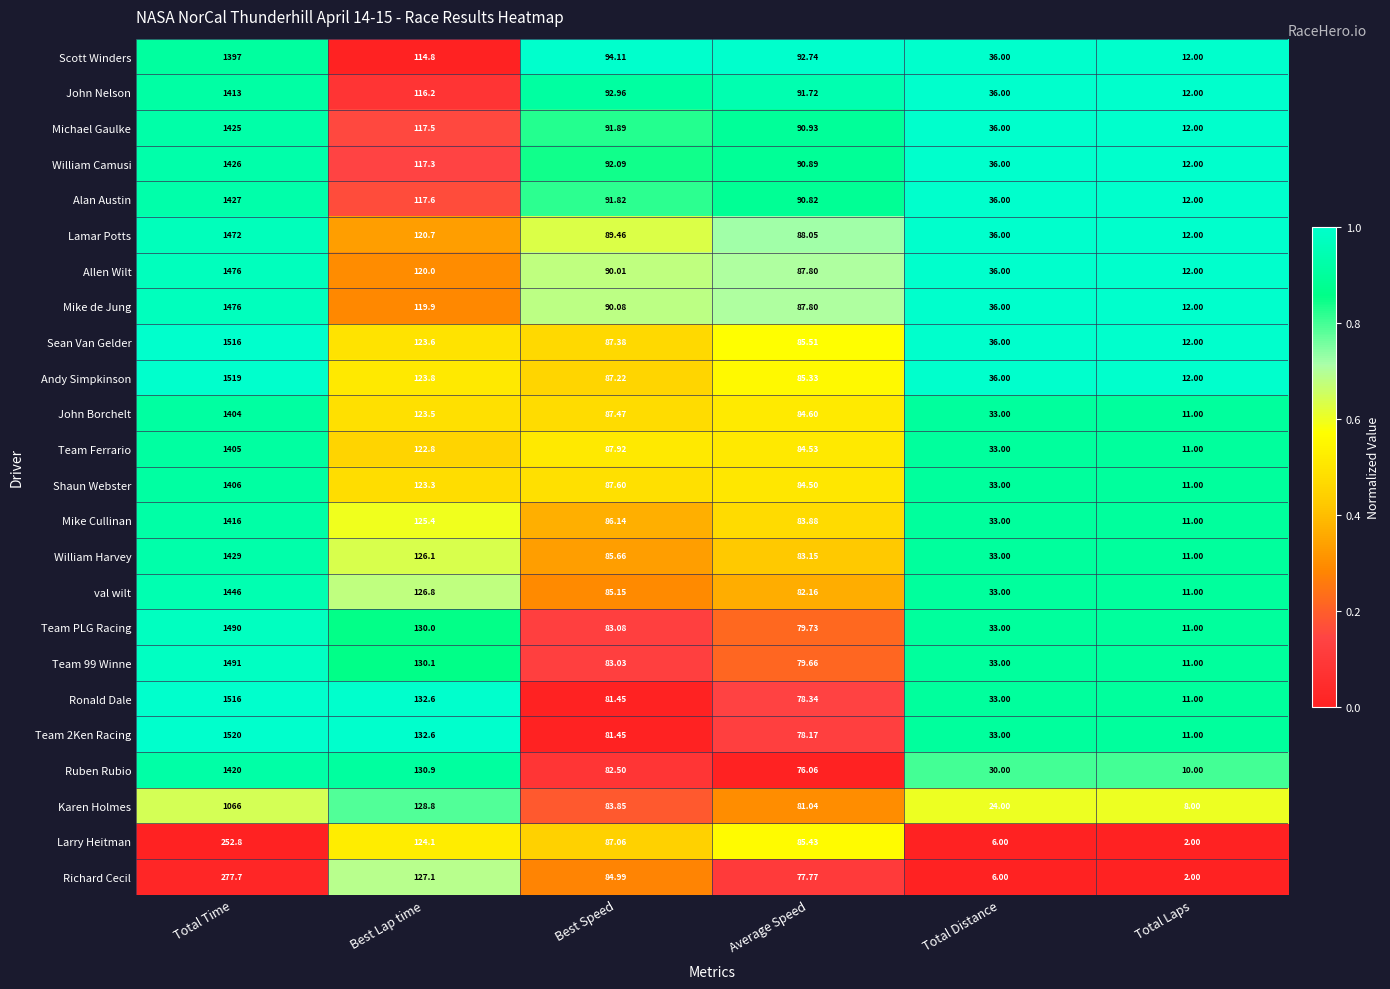

Rank the categories by Andy Simpkinson value from highest to lowest.

Total Time, Best Lap time, Best Speed, Average Speed, Total Distance, Total Laps